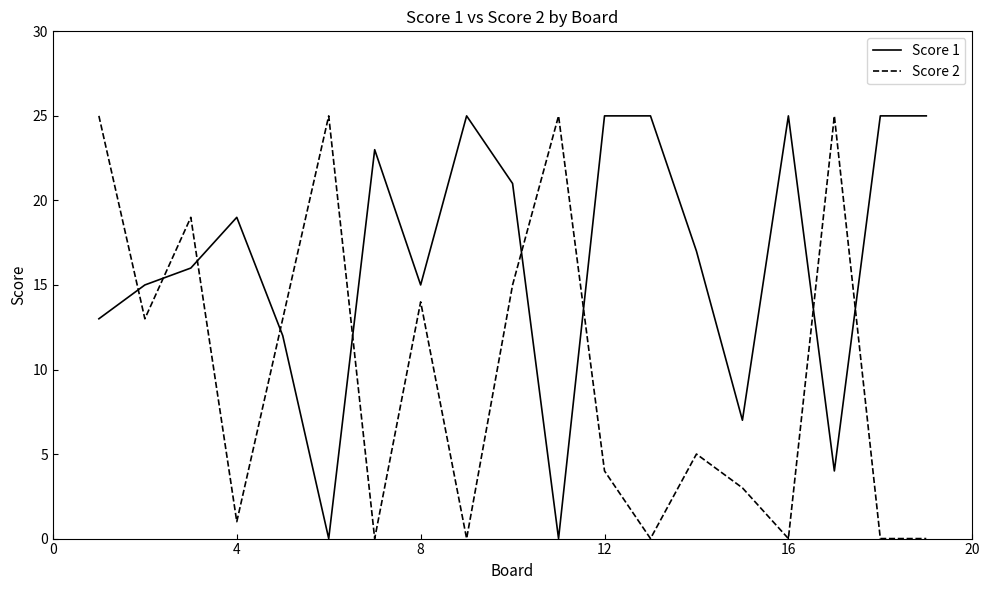

At how many categories does at least one series exceed 20?

12